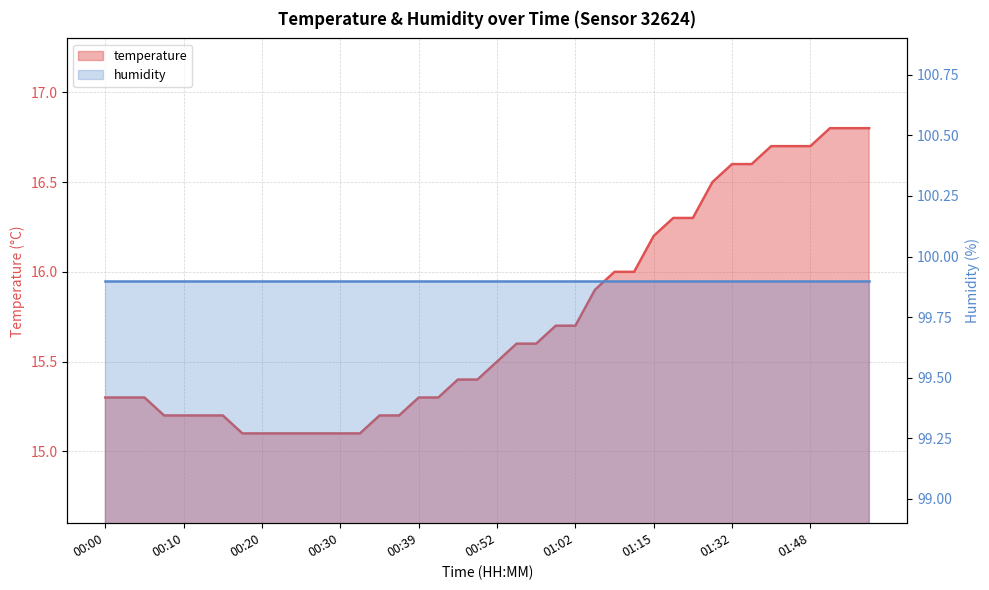

What is the value of the 5th point from the left?

15.2